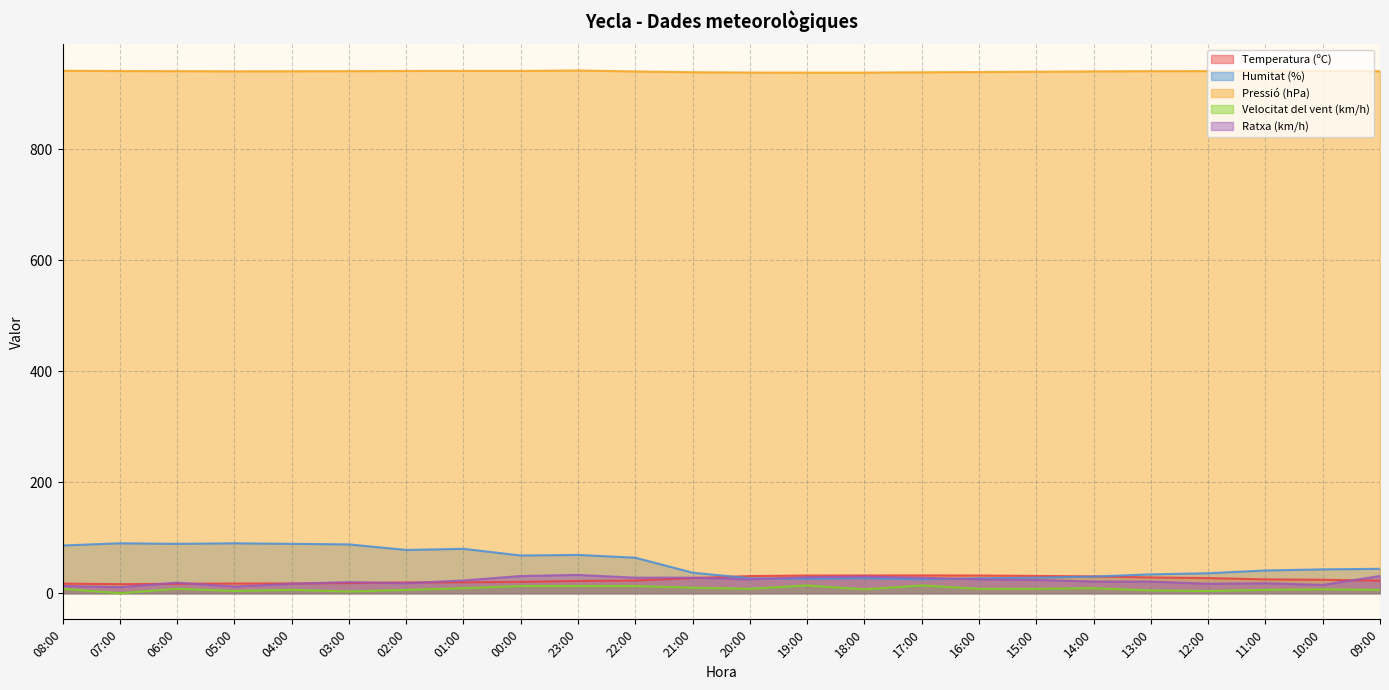

Count the number of categories in the chart.

24